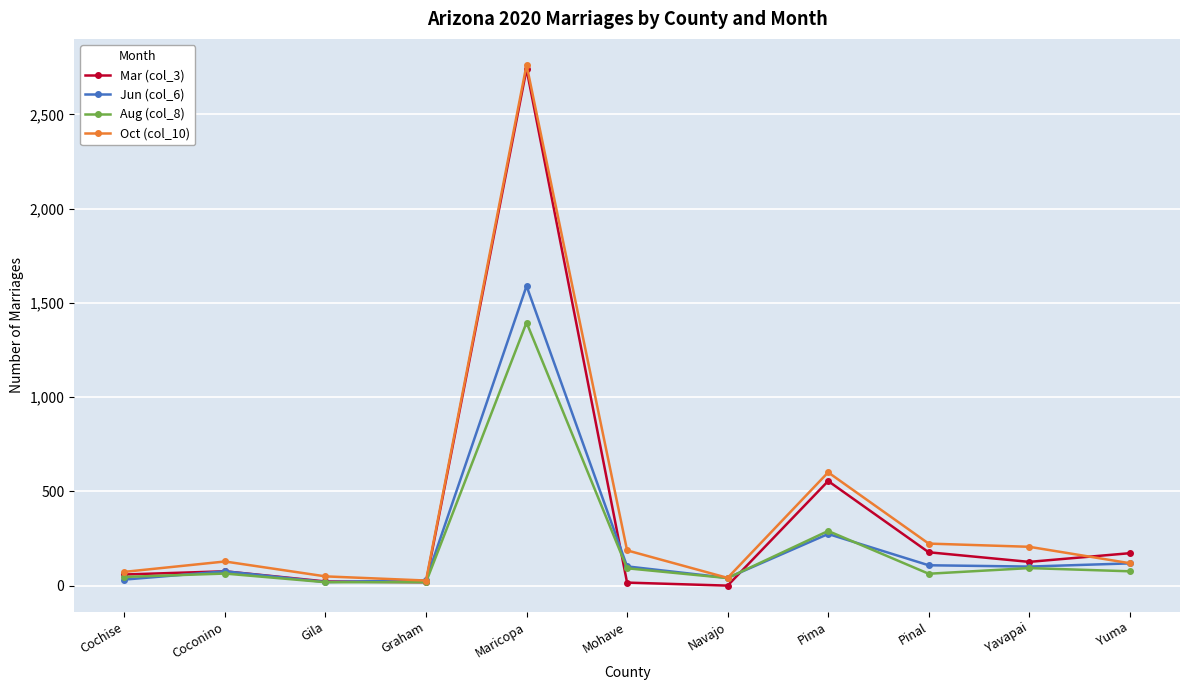

At which label is Oct (col_10) closest to 1395?

Pima